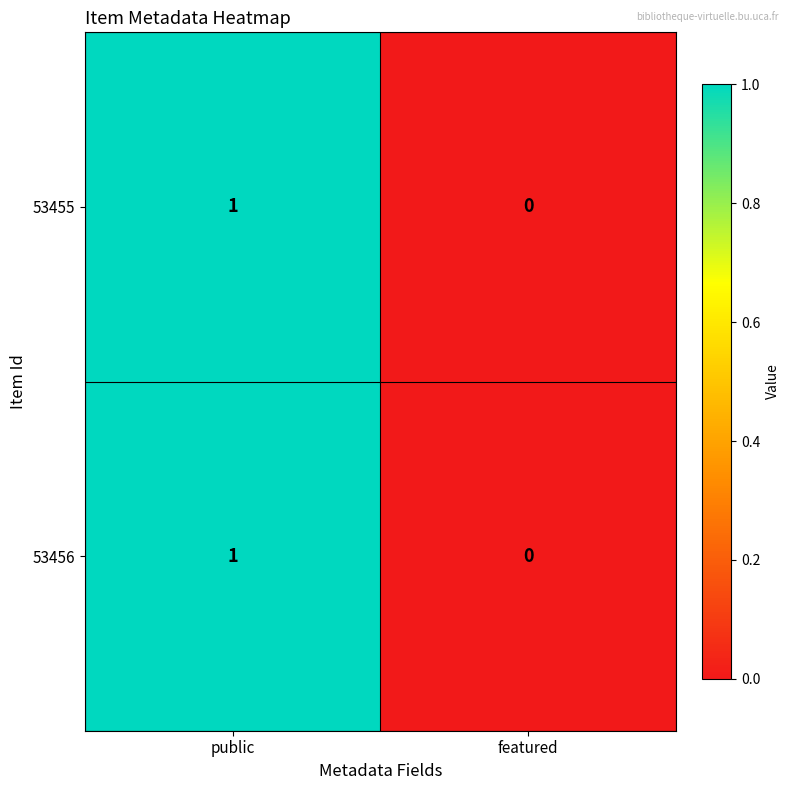

How many series are shown in this chart?

2